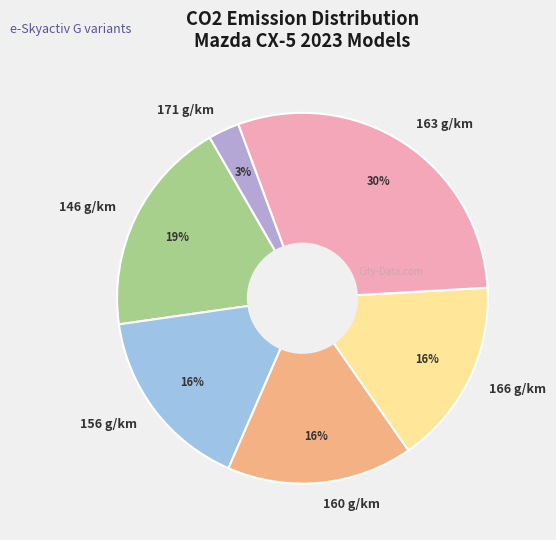

How many segments does this pie chart have?

6